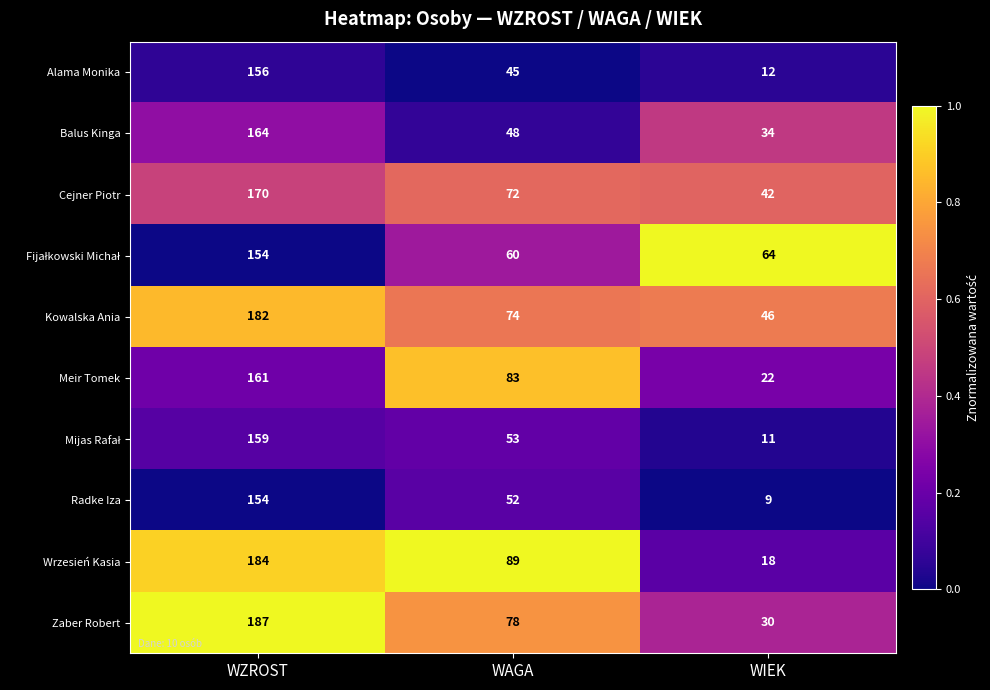

Rank the categories by Balus Kinga value from lowest to highest.

WIEK, WAGA, WZROST